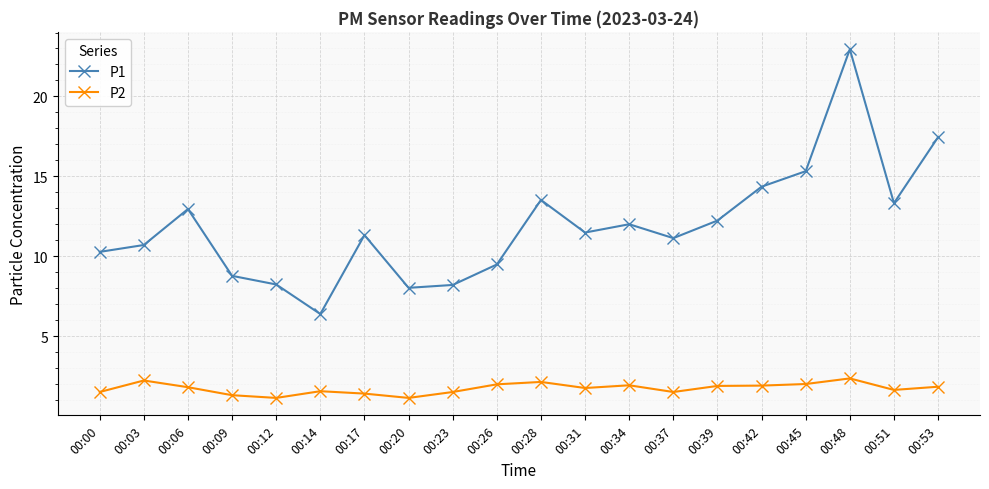

What is the difference between the second highest and second lowest values in the P2 series?

1.1